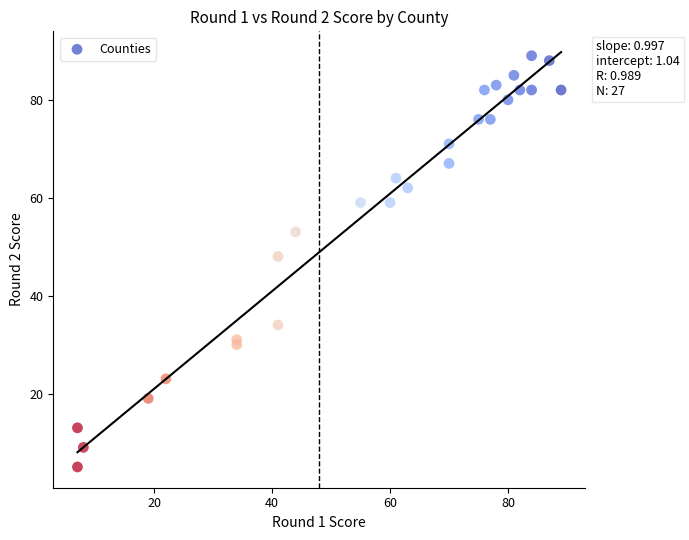

What is the range of X values (max minus min)?

82